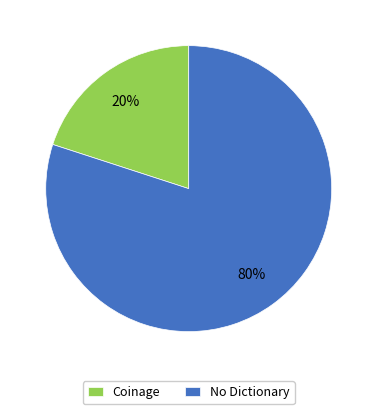

Count the number of slices in the pie.

2